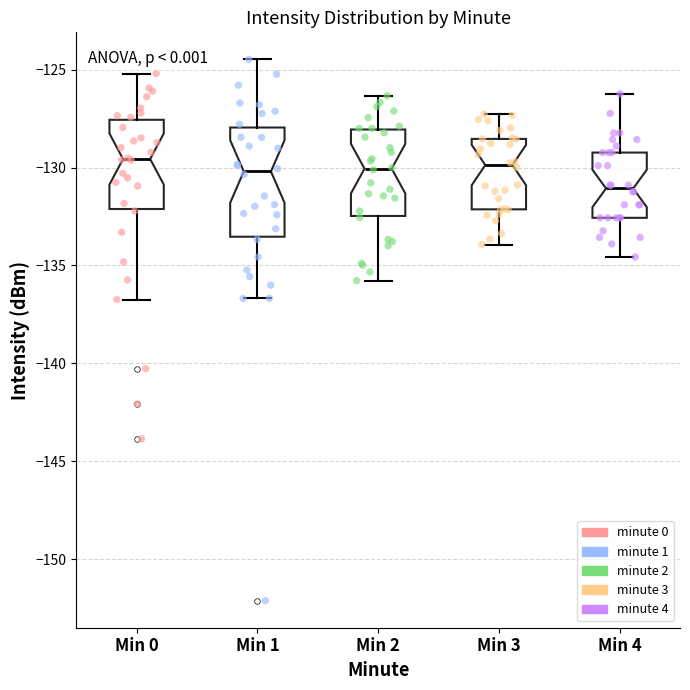

Which box is the tallest, from its lower edge to its upper edge?

Min 1